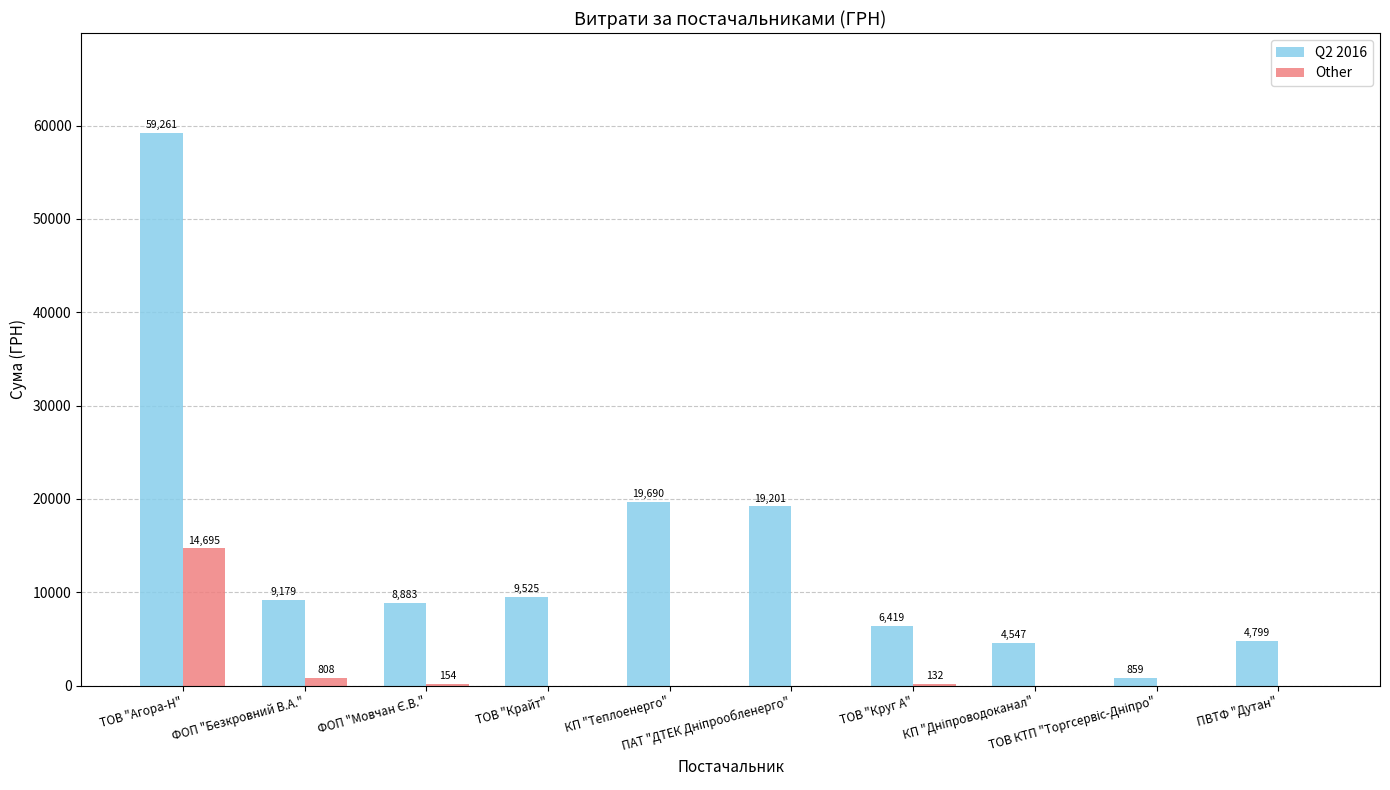

Which series has the largest total across all categories?

Q2 2016